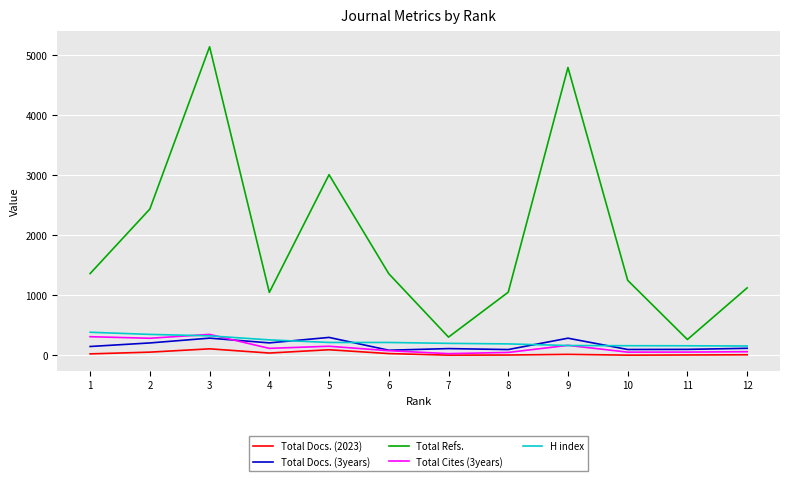

What are all the series names shown in the legend?

Total Docs. (2023), Total Docs. (3years), Total Refs., Total Cites (3years), H index